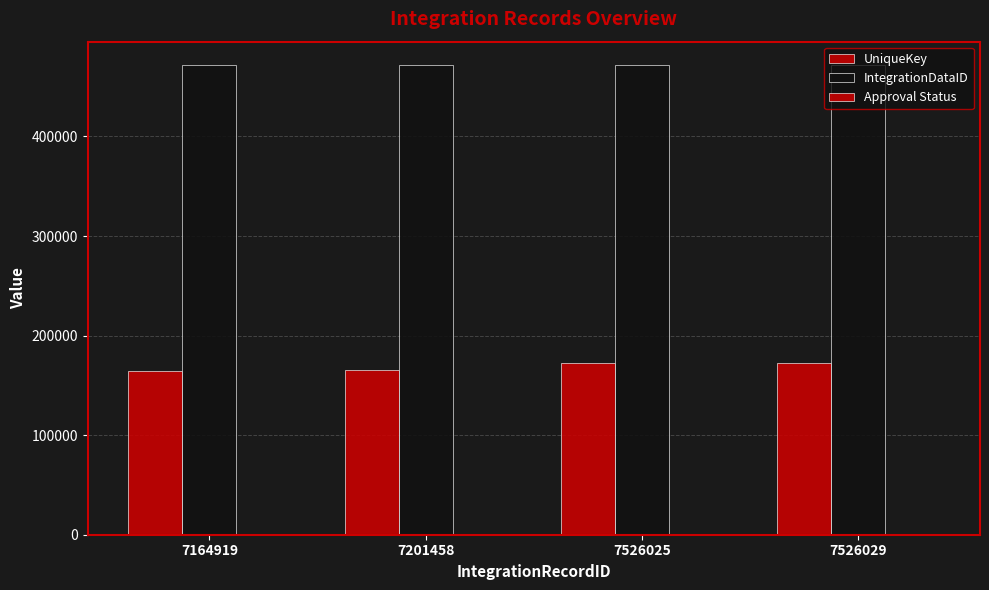

What is the value of the UniqueKey bar at the 4th from the left?

172797